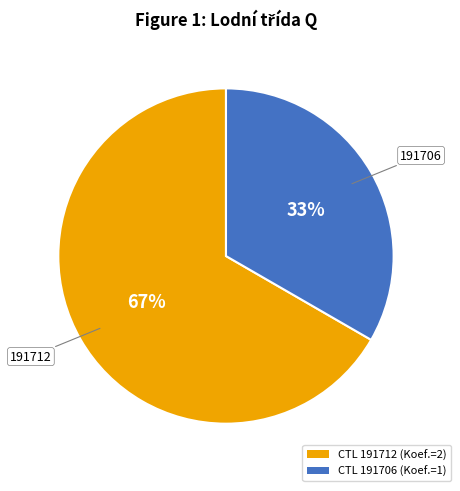

Rank the categories by value from lowest to highest.

CTL 191706 (Koef.=1), CTL 191712 (Koef.=2)